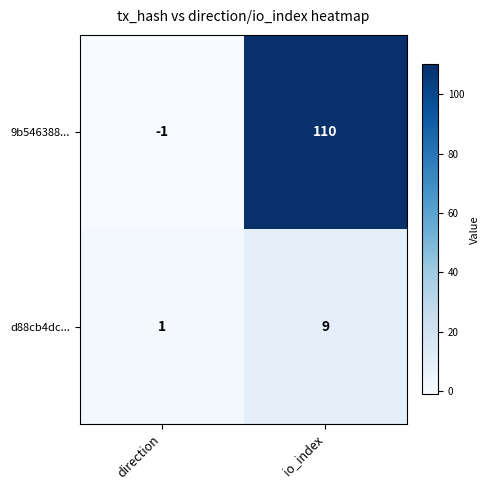

What is the approximate value of d88cb4dc... at io_index?

9